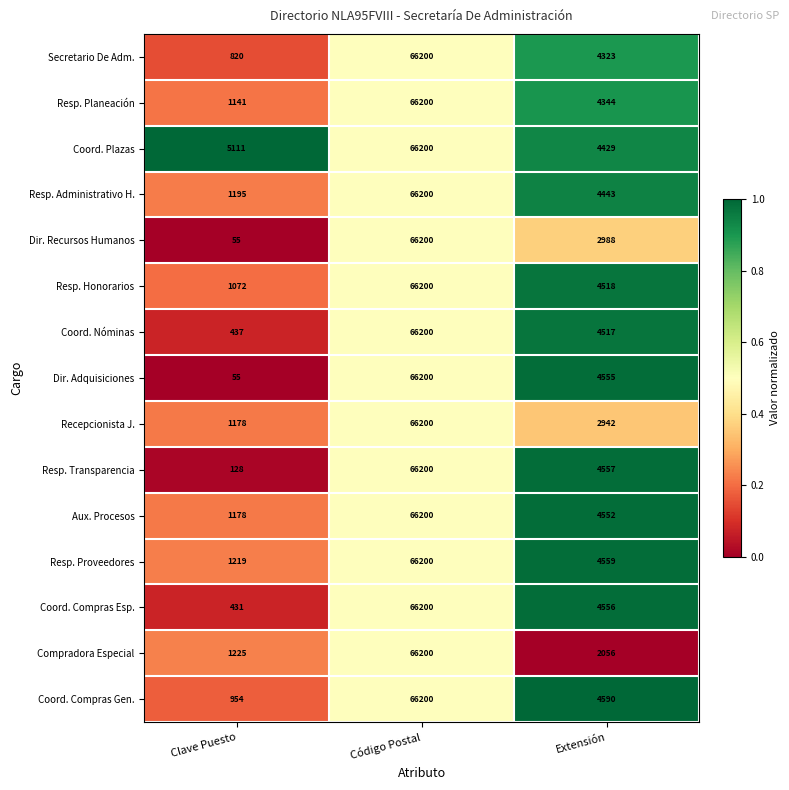

Rank the categories by Secretario De Adm. value from highest to lowest.

Código Postal, Extensión, Clave Puesto